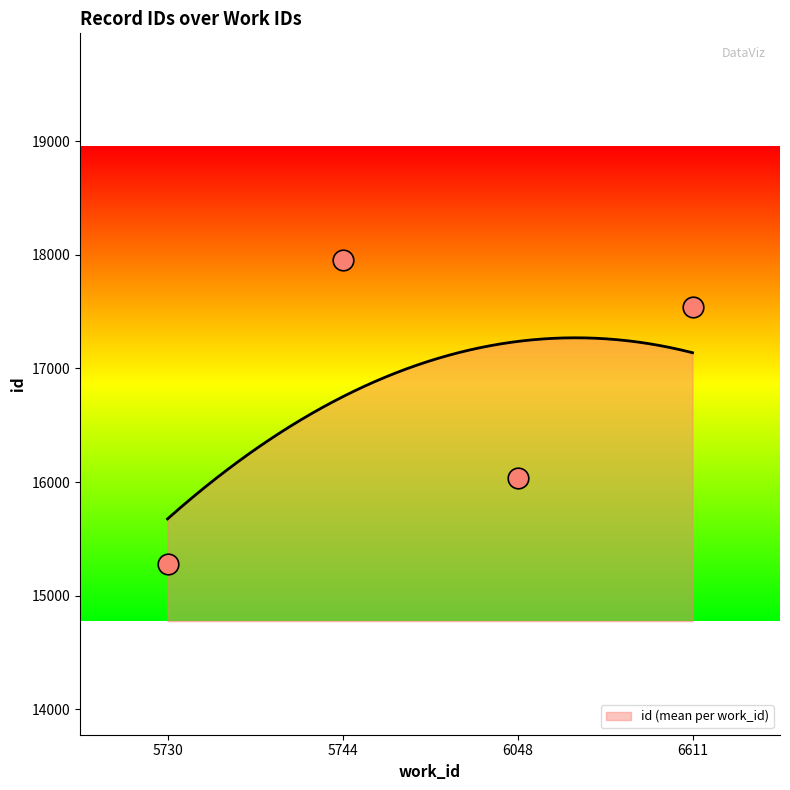

What is the highest value of the id (mean per work_id) series?

17270.2